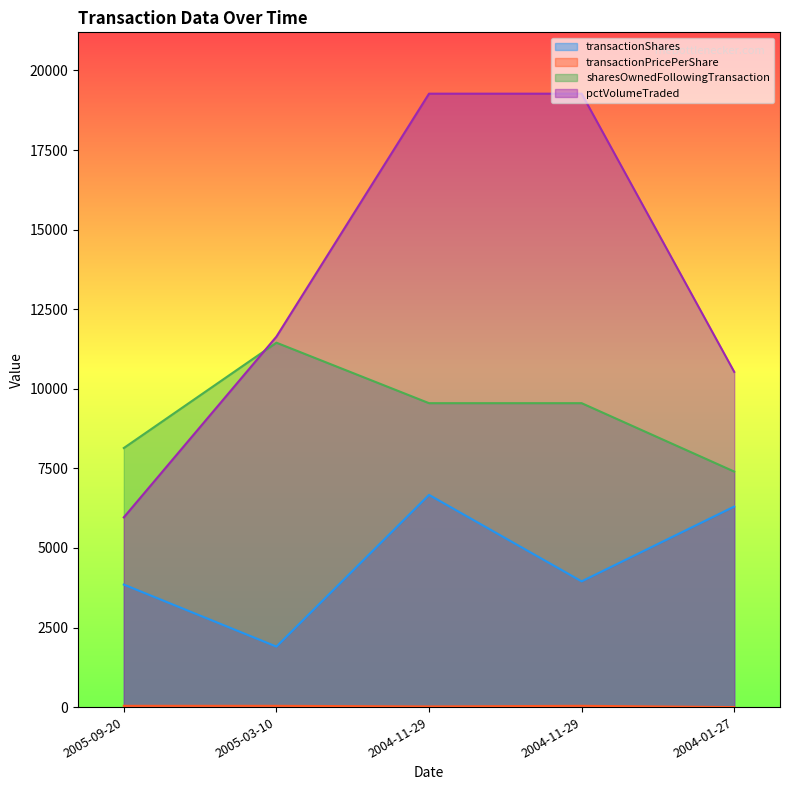

At which label does sharesOwnedFollowingTransaction first exceed 9548?

2005-03-10